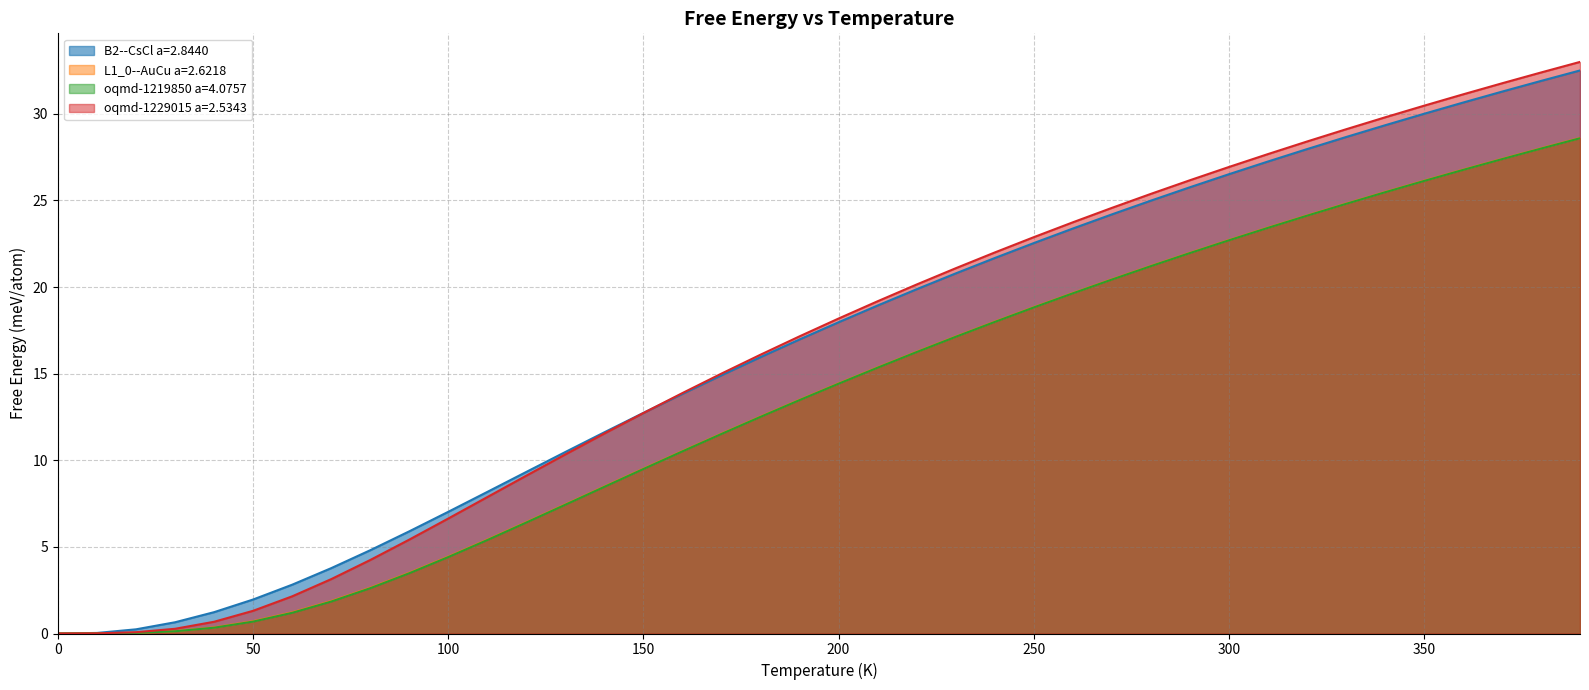

Rank the series by their maximum value, from lowest to highest.

oqmd-1219850 a=4.0757, L1_0--AuCu a=2.6218, B2--CsCl a=2.8440, oqmd-1229015 a=2.5343